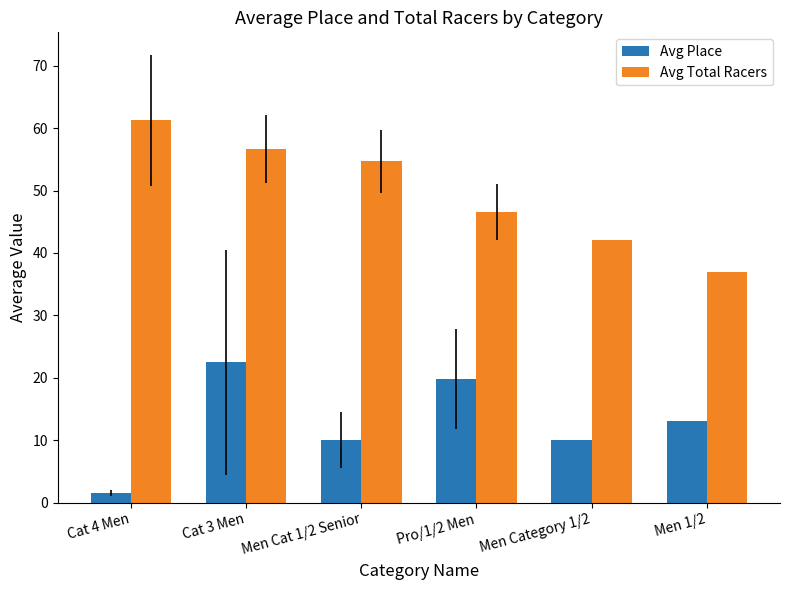

Is it true that Avg Total Racers equals 53.6 at Men 1/2?

False